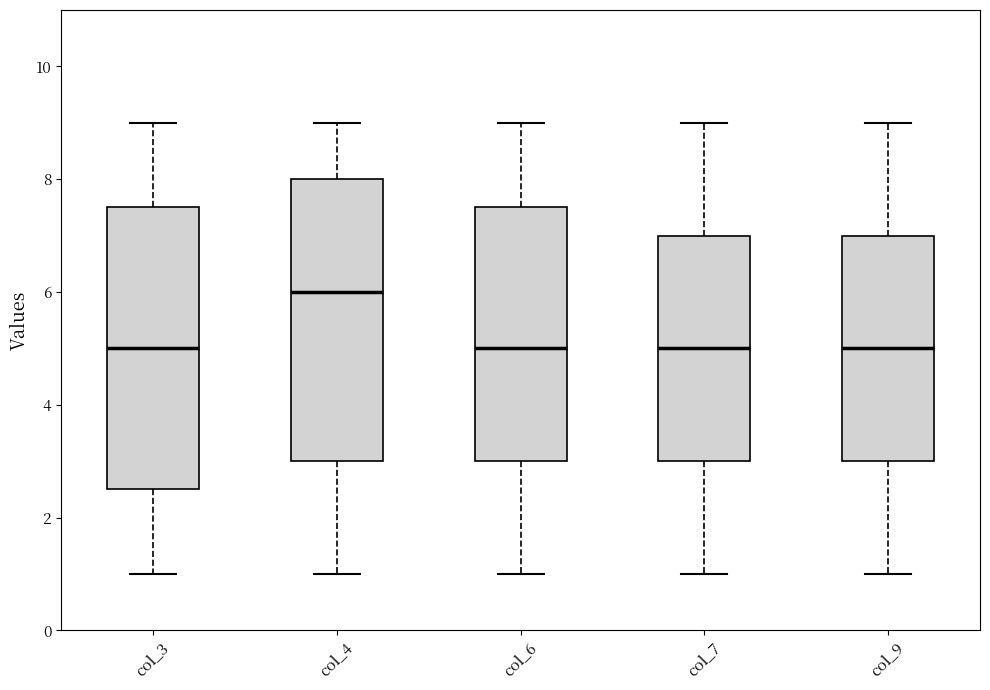

Where is the upper edge of the box for col_4 on the y-axis? The values are not printed on the chart, so give them approximately, as read against the axis.

8.0